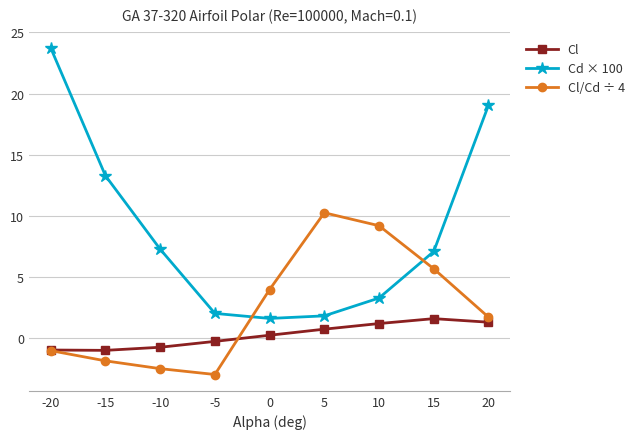

What is the difference between the highest and lowest values at 15?

5.5